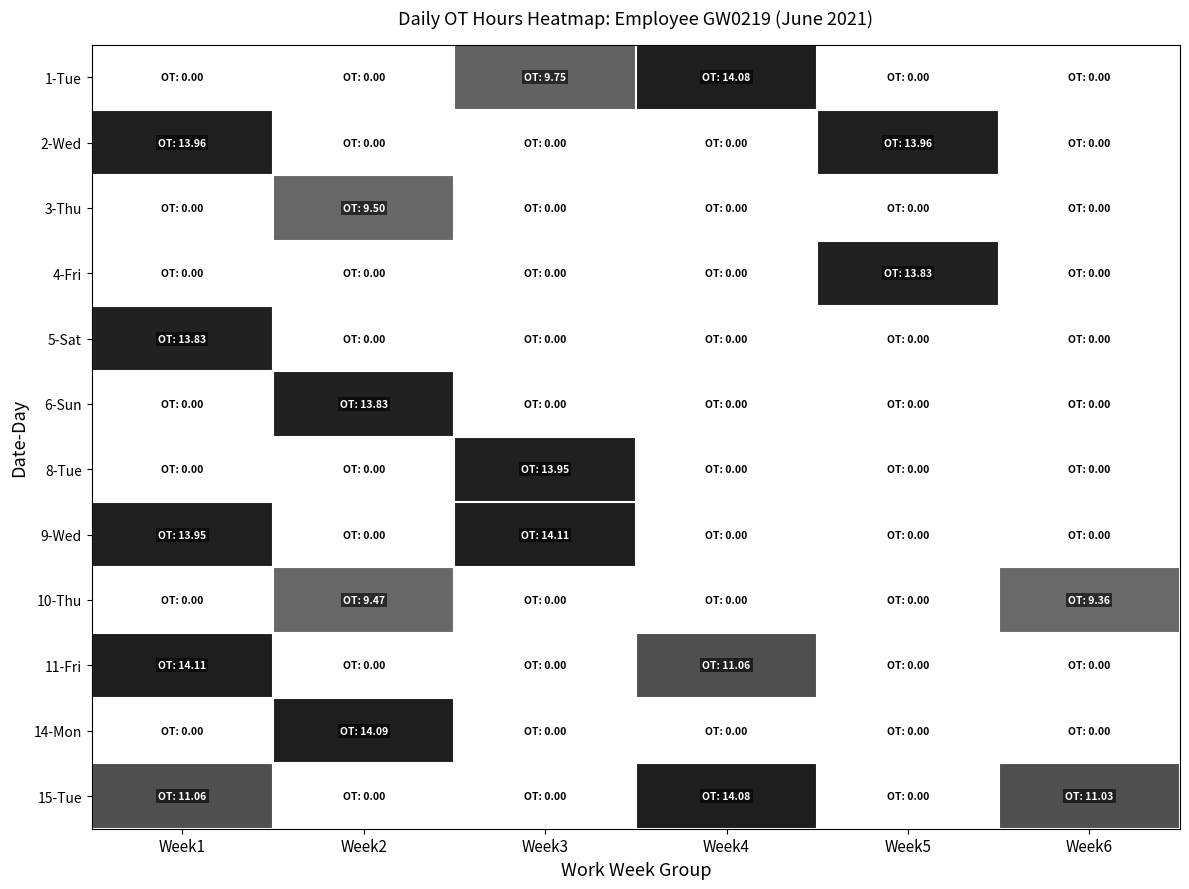

How many categories are shown in the chart?

6